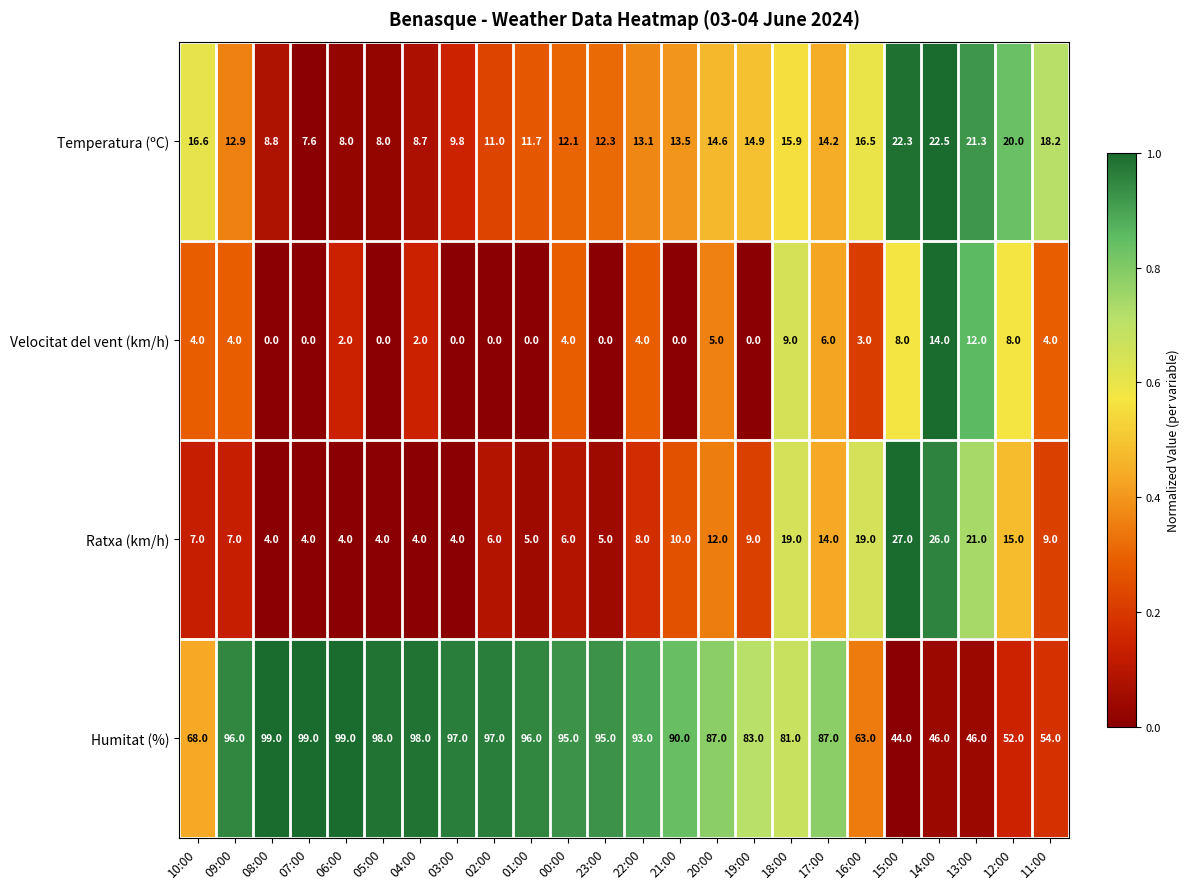

What is the sum of all Ratxa (km/h) values?

249.0